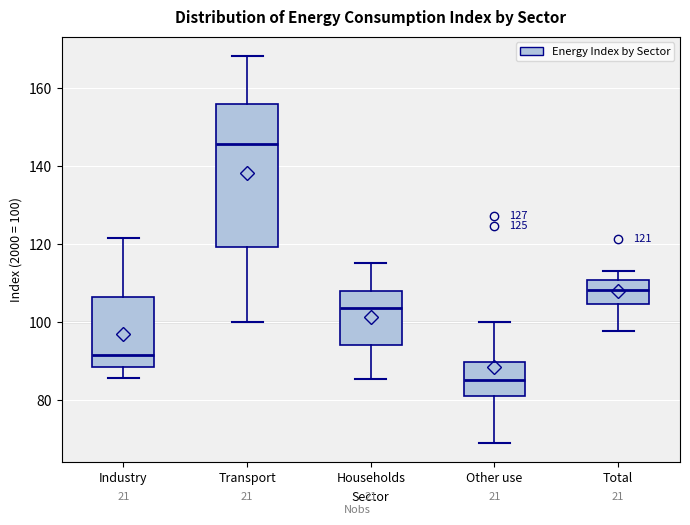

Which box's median line is the lowest?

Other use